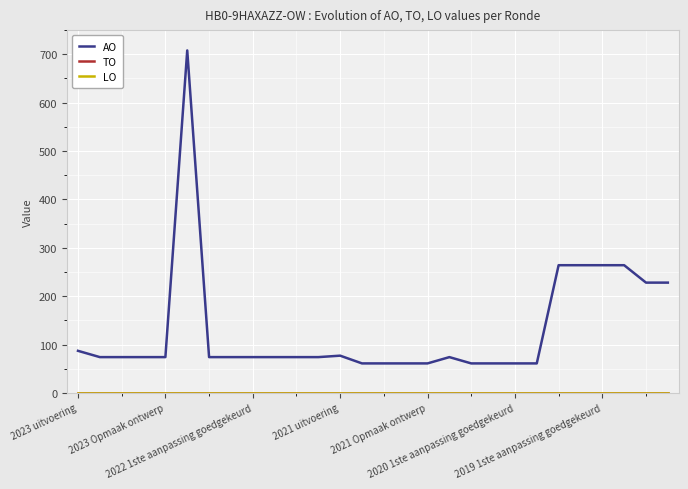

Does the chart display data point markers on the line(s)?

No